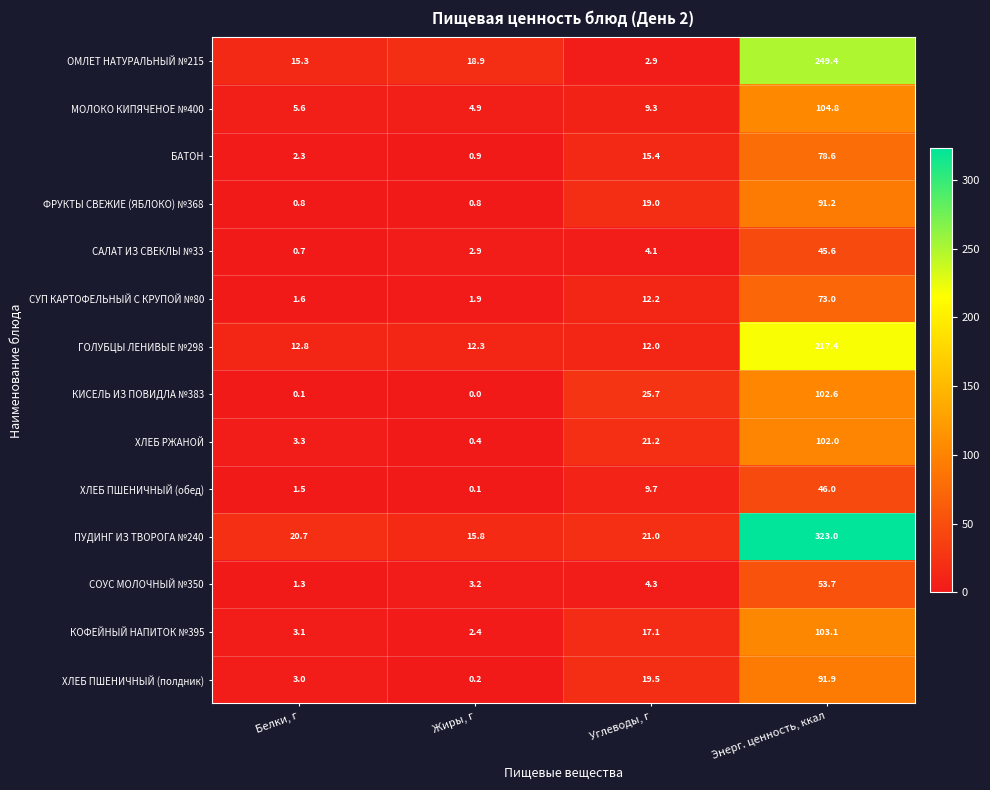

At how many categories does at least one series exceed 48?

1